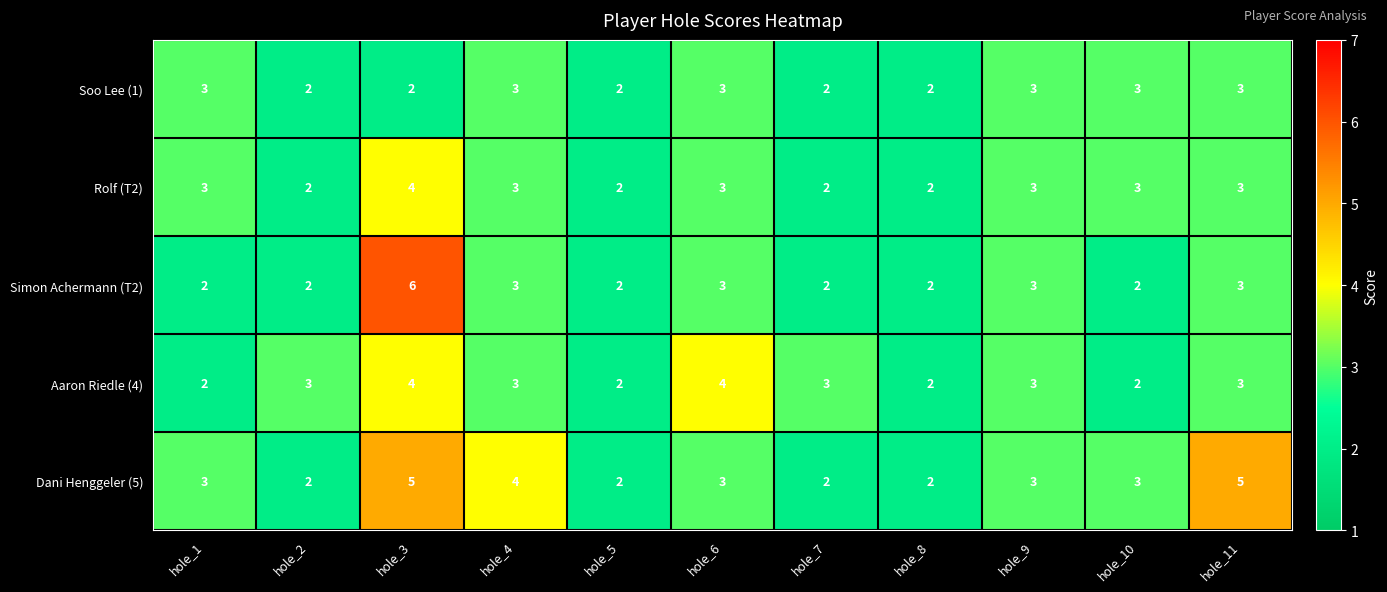

Count the Dani Henggeler (5) values in the range 2 to 4.

9